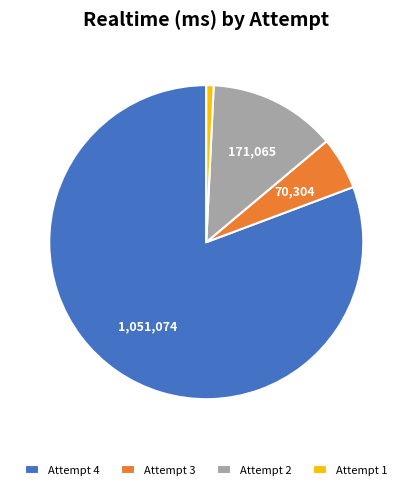

Is it true that Attempt 2 is 13% of the pie?

True